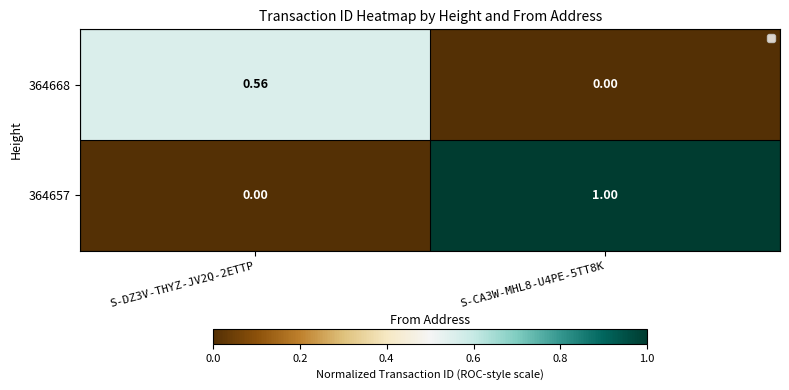

Is the value of 364657 at S-CA3W-MHL8-U4PE-5TT8K greater than the value of 364668 at S-CA3W-MHL8-U4PE-5TT8K?

Yes